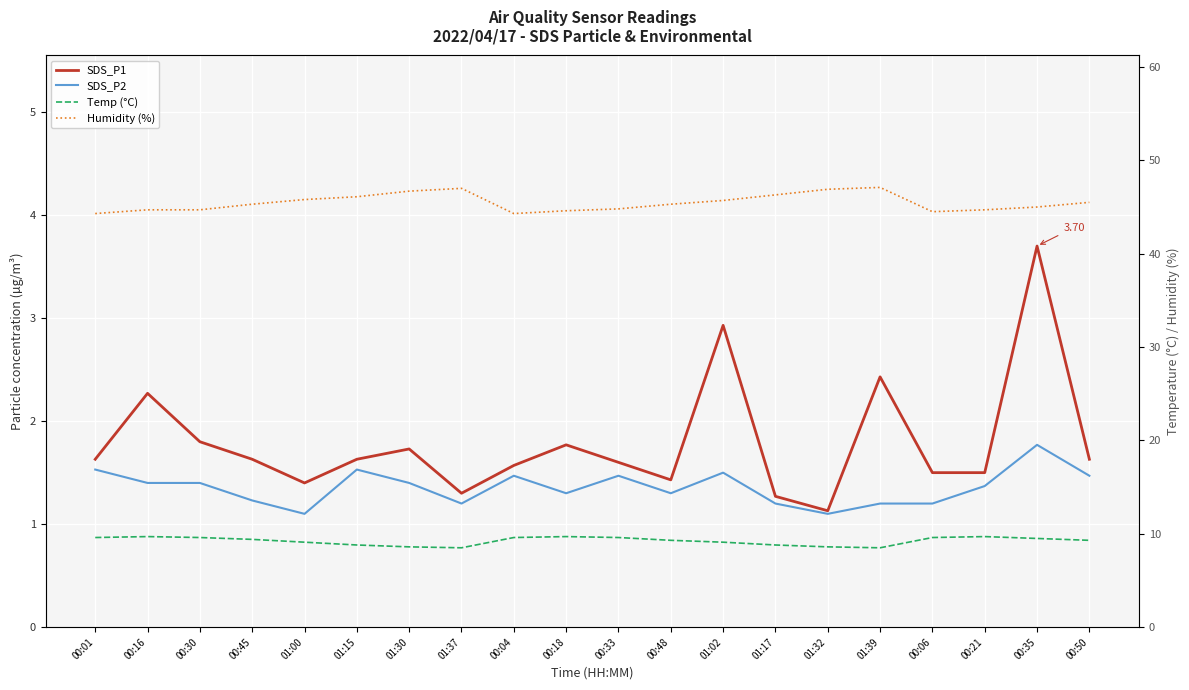

Which series has the largest total across all categories?

Humidity (%)